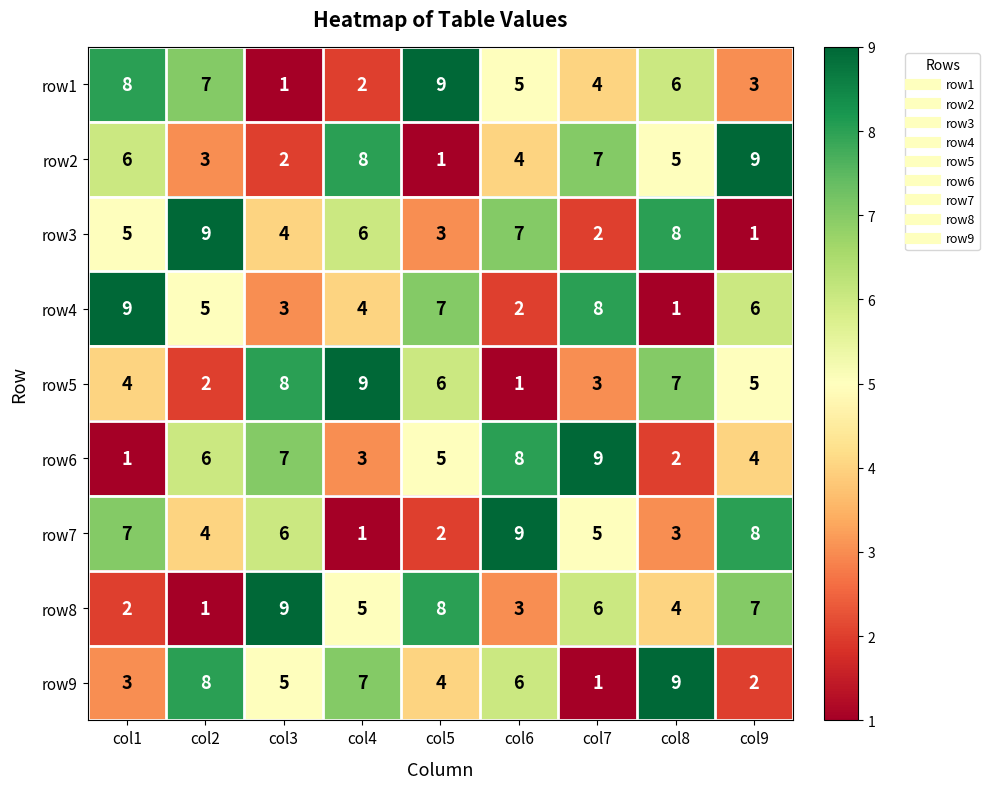

What is the difference between the highest and lowest values at col6?

8